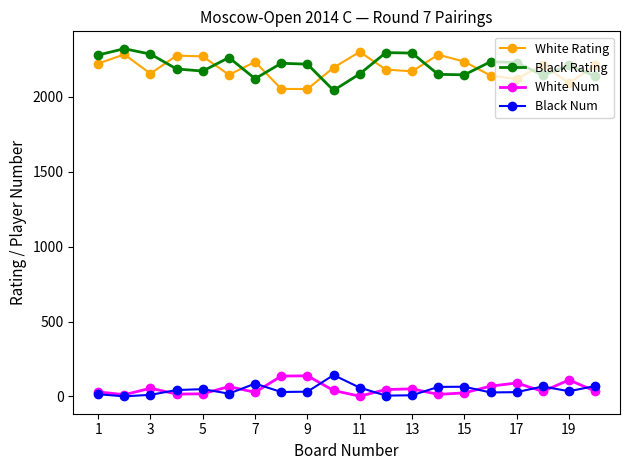

What is the greatest value displayed?

2319